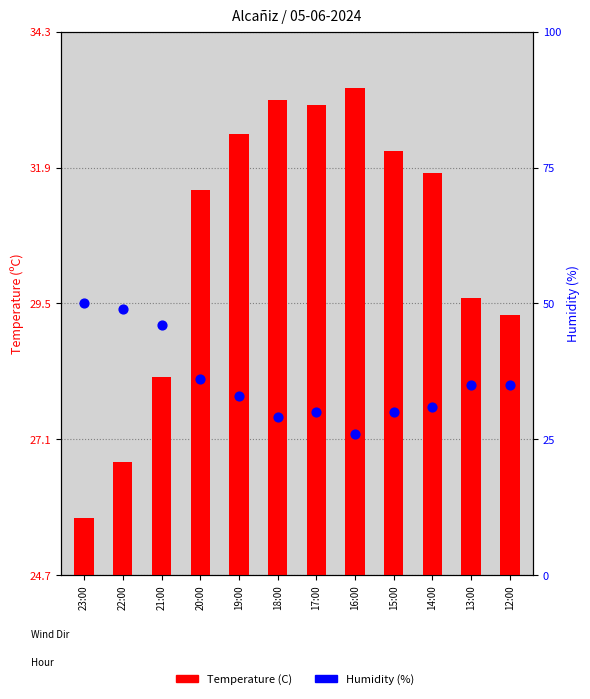

Which series has the largest Y range (max minus min)?

Humidity (%)